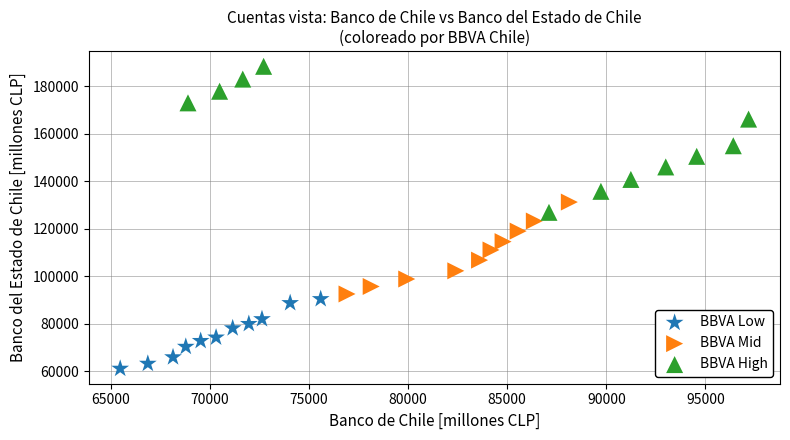

Which series reaches the maximum Y coordinate?

BBVA High